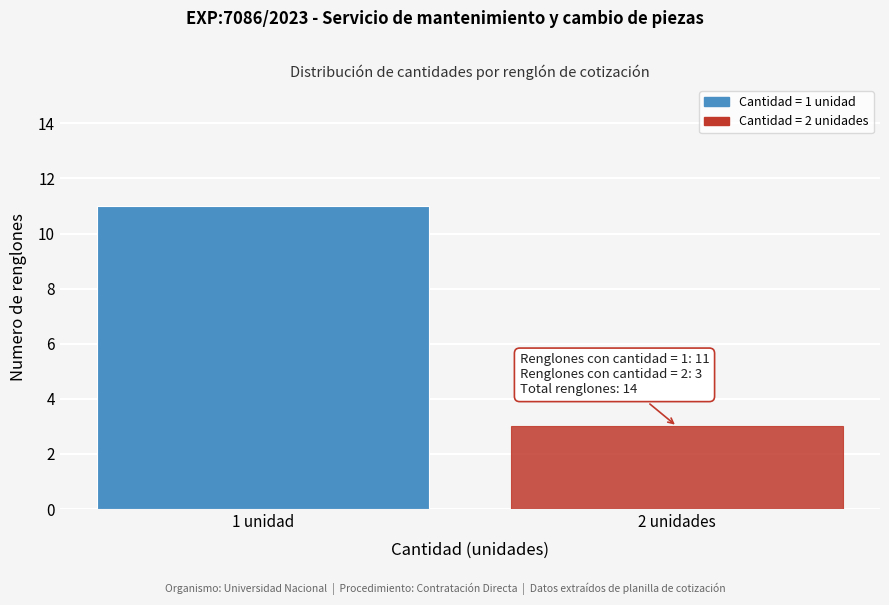

Reading right to left, what are all the values shown in this chart?

3	11